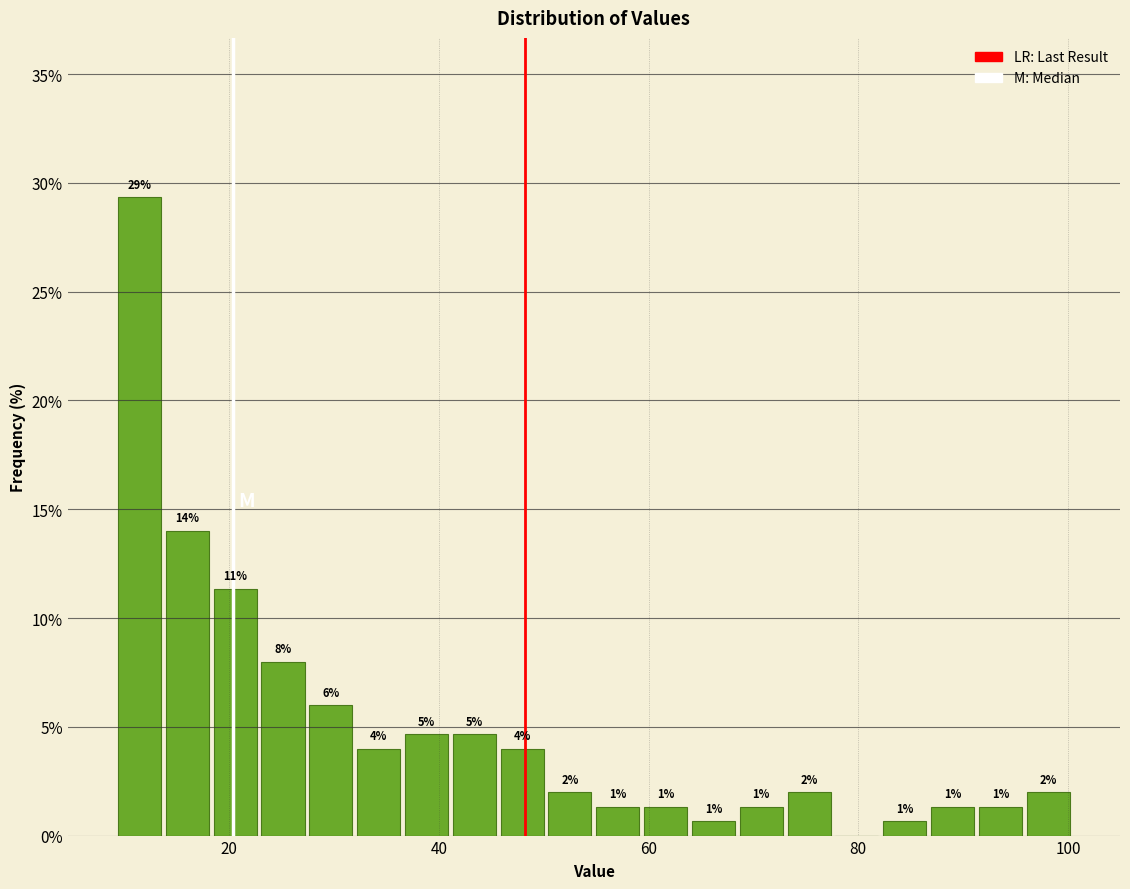

Around what value on the x-axis is the tallest bar? Give the approximate position of its centre, as read against the axis.

12